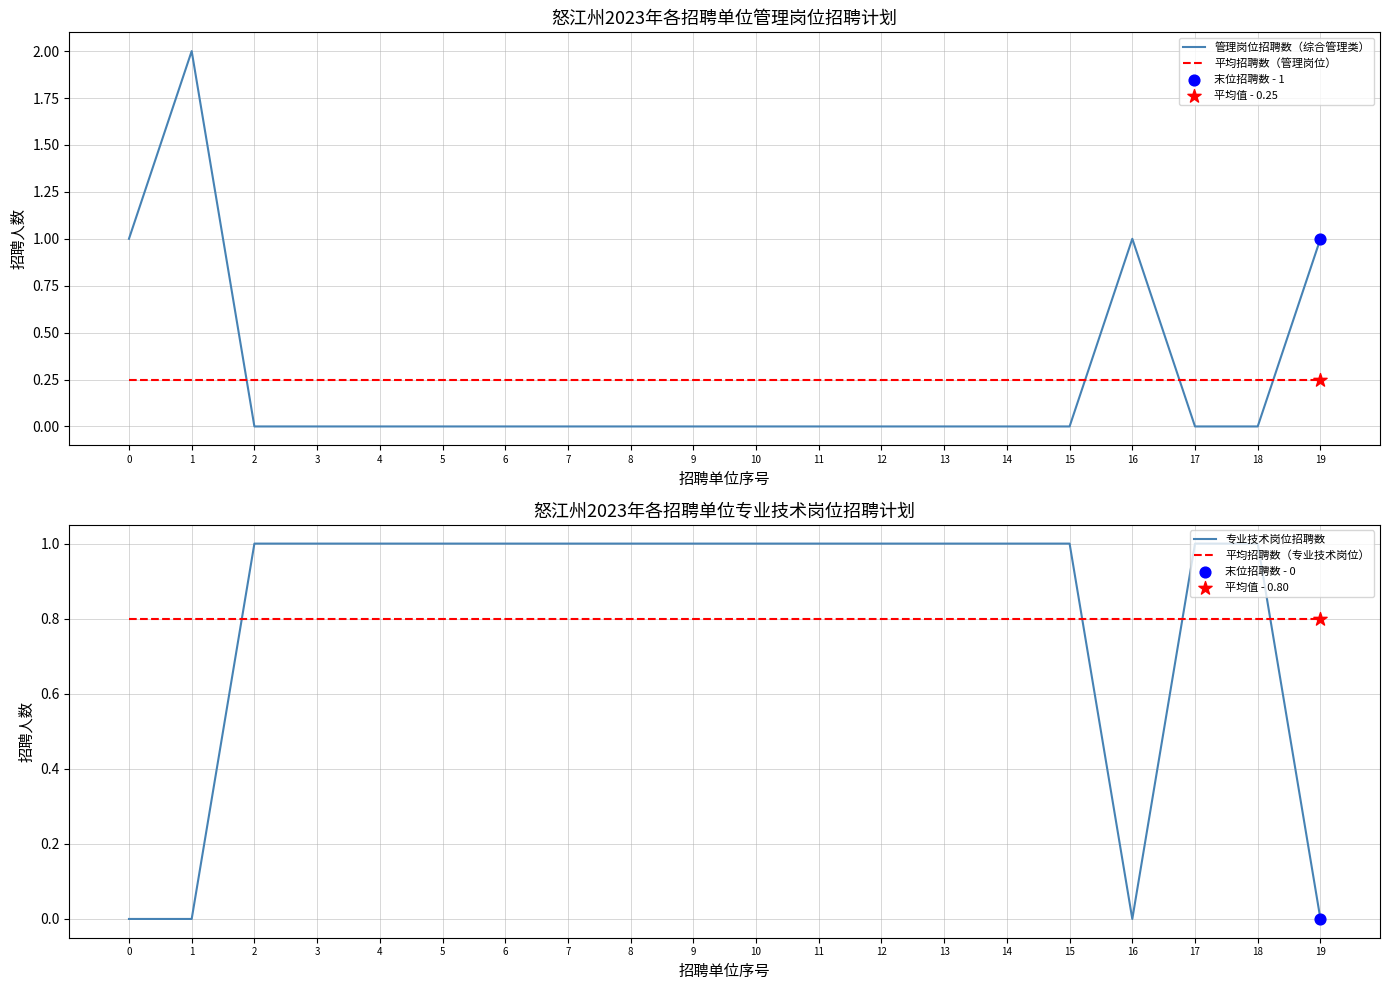

What is the total value across all series at 3?

2.0